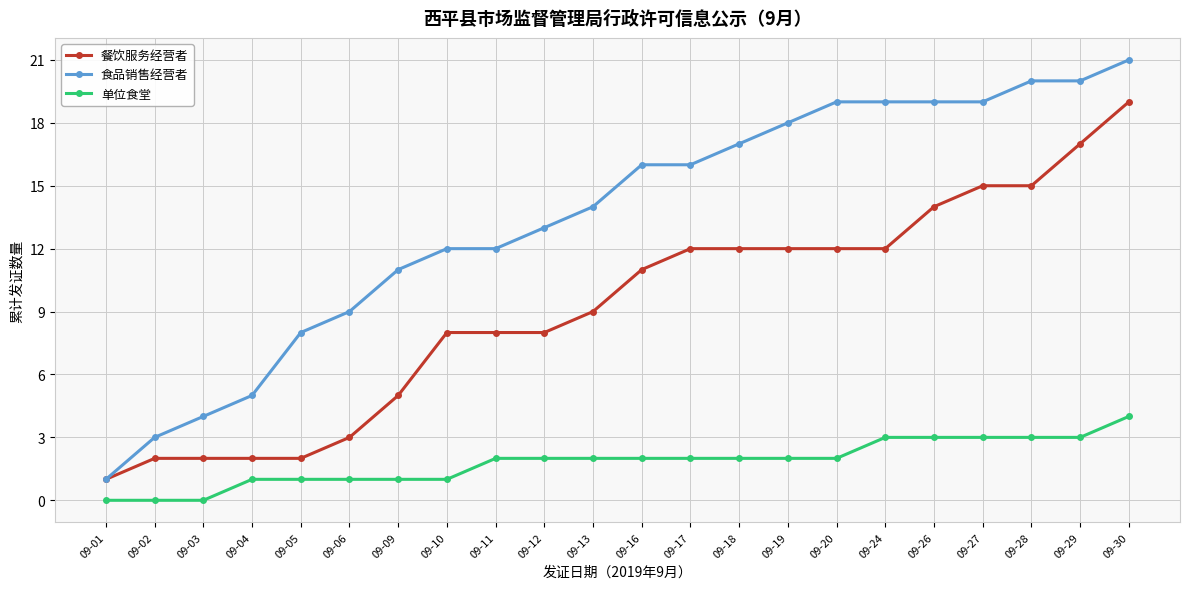

What is the value of the 餐饮服务经营者 point at the 16th from the left?

12